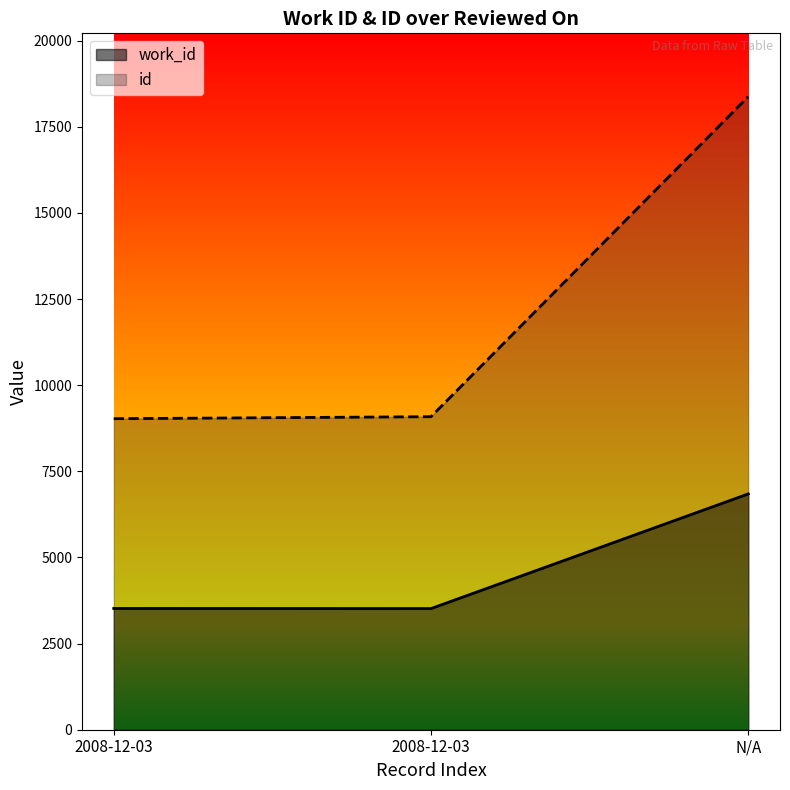

Rank the series by their maximum value, from highest to lowest.

id, work_id